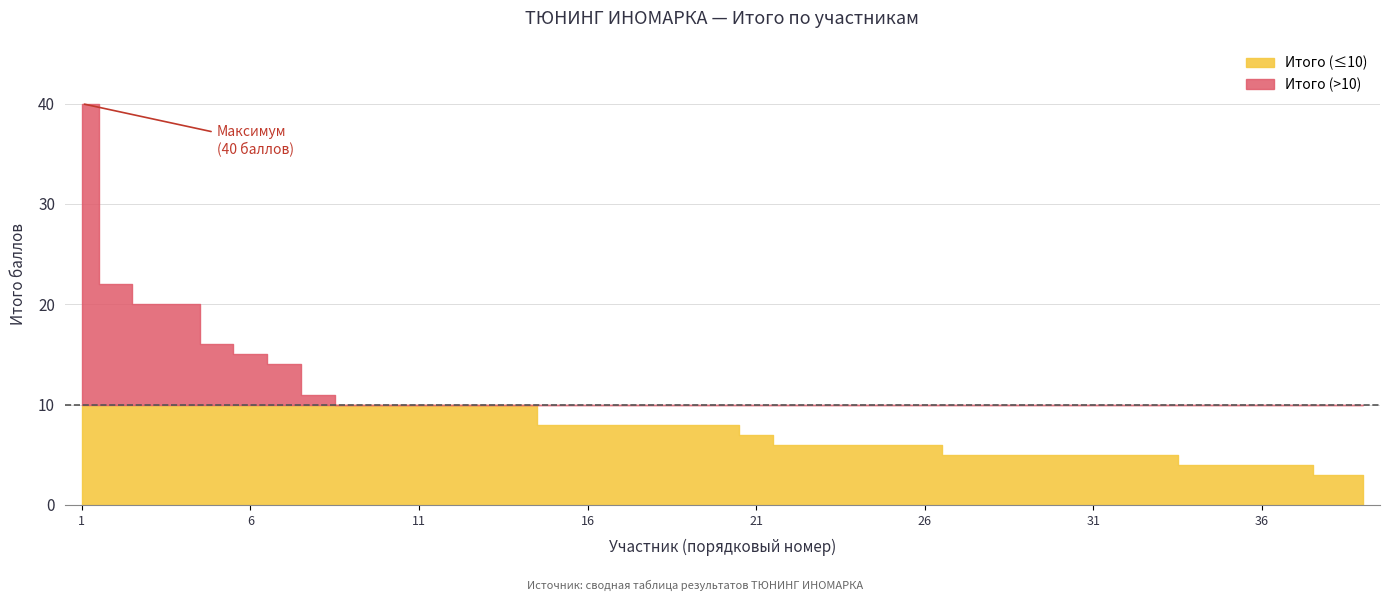

What is the value of the 20th point from the left?

8